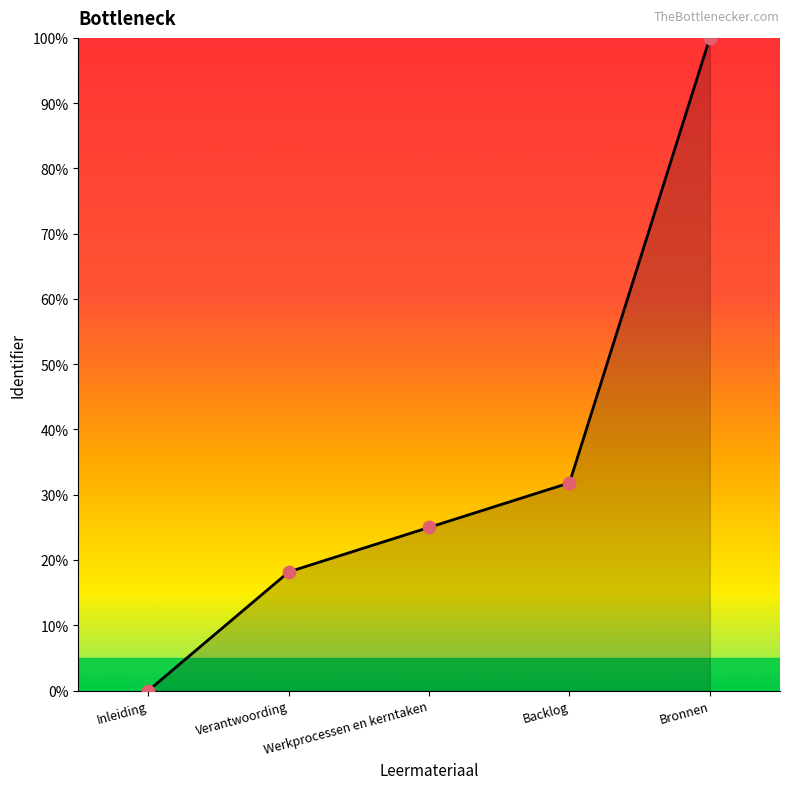

Between Backlog and Verantwoording, which is larger?

Backlog